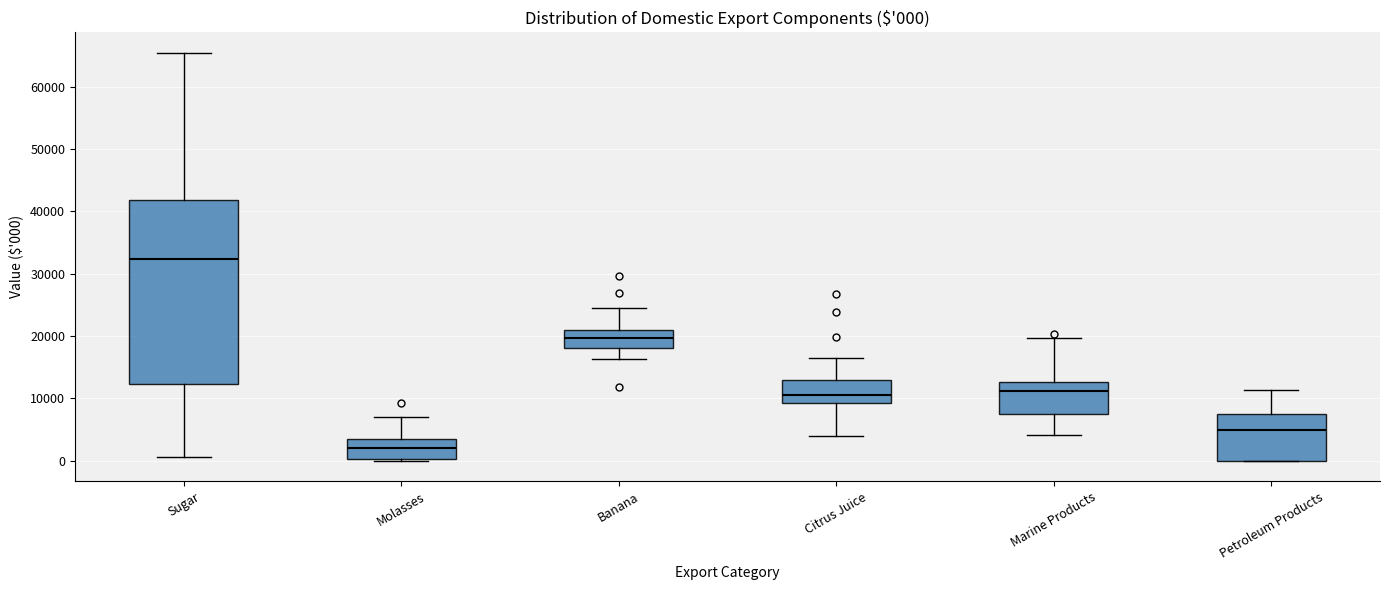

Which box is the tallest, from its lower edge to its upper edge?

Sugar